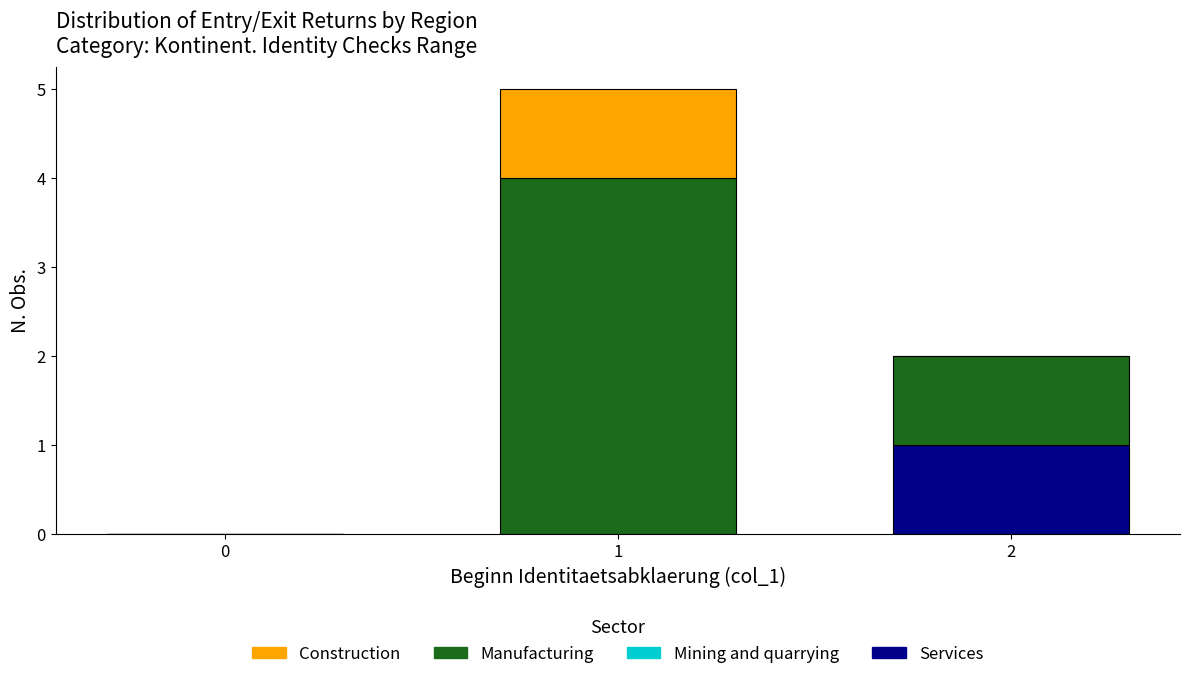

Reading left to right, list the values for the Services series.

0=0	1=0	2=1